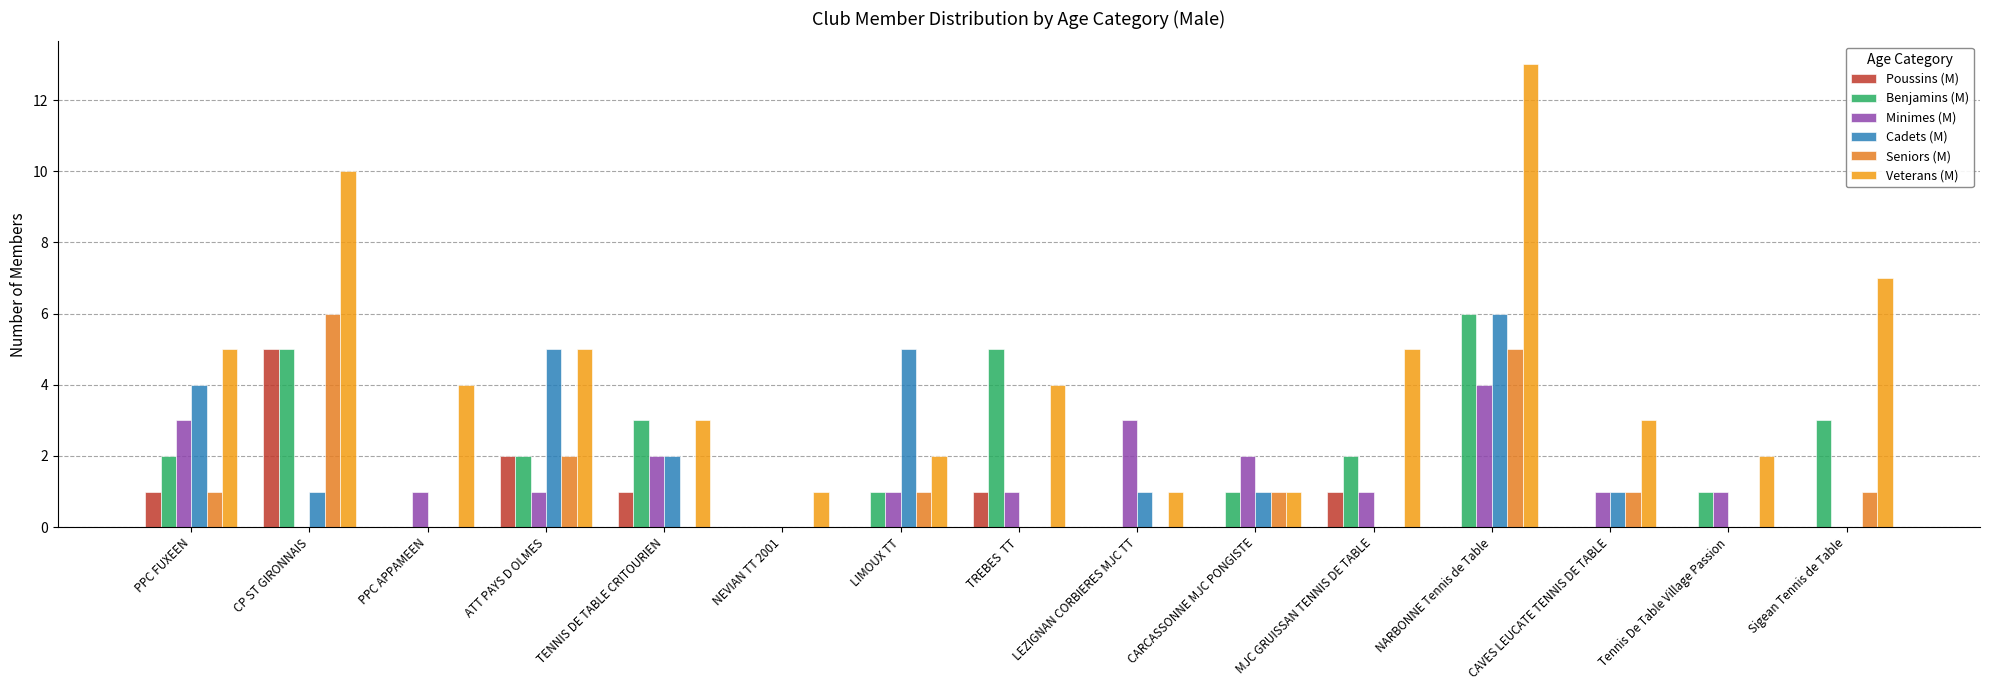

Count the number of data series in this chart.

6